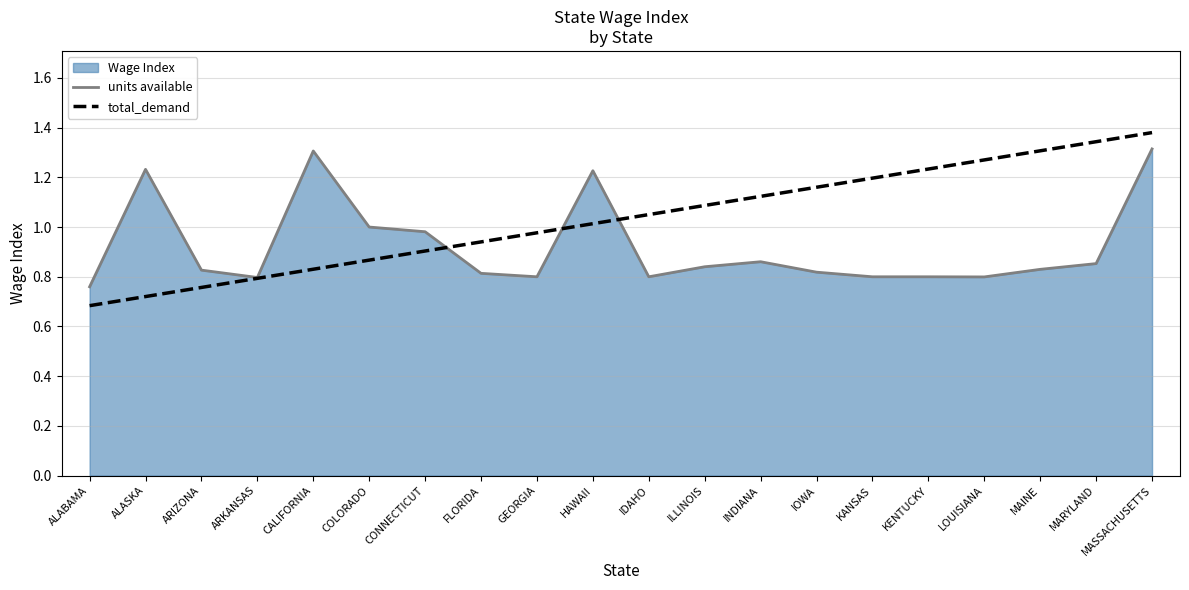

The total_demand series shows 2.1 at LOUISIANA. True or false?

False